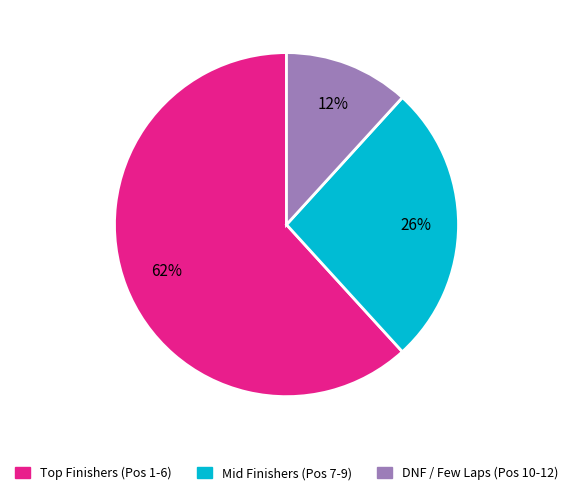

How many segments does this pie chart have?

3